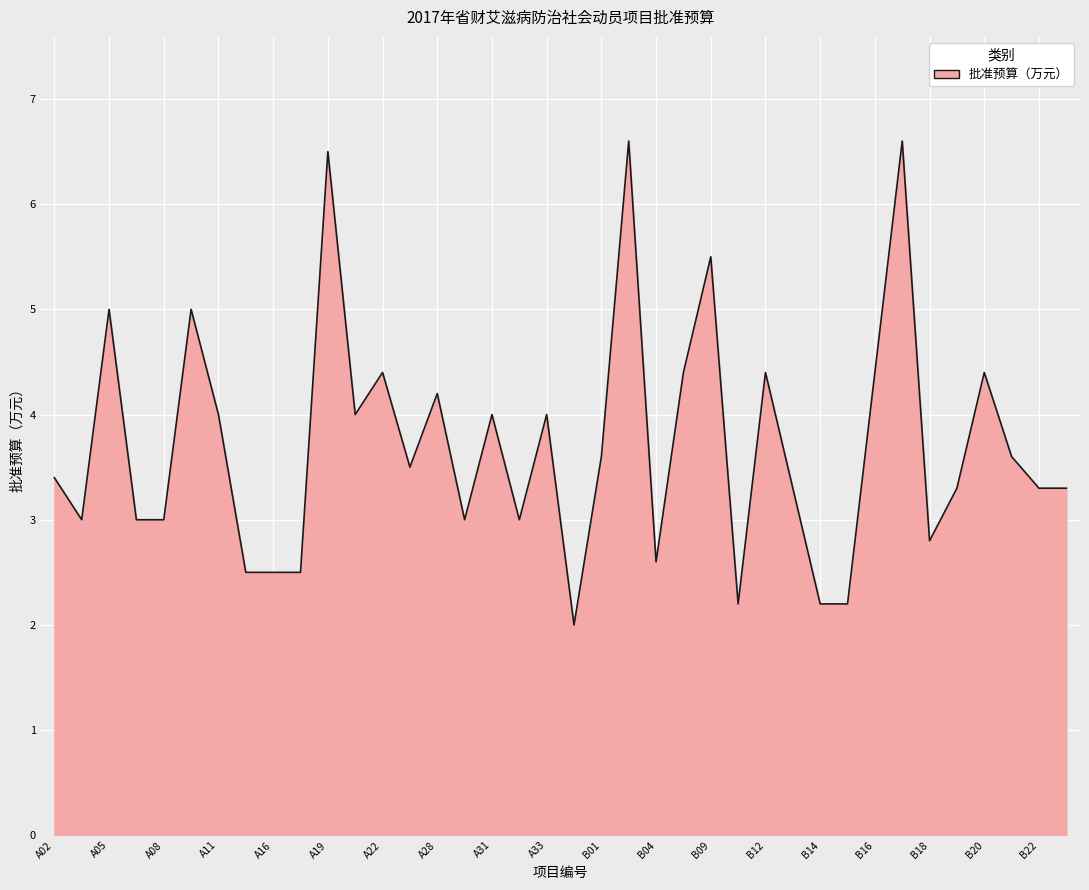

What is the minimum value shown in the chart?

2.0